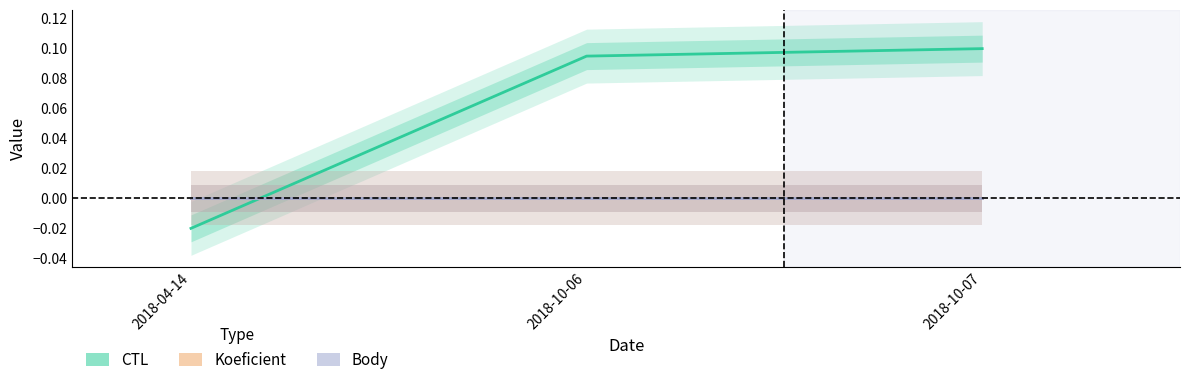

At how many categories does at least one series exceed 0?

2